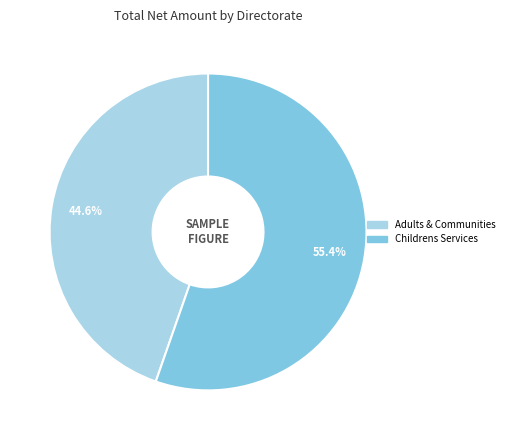

Is there any slice that represents more than half of the pie?

Yes